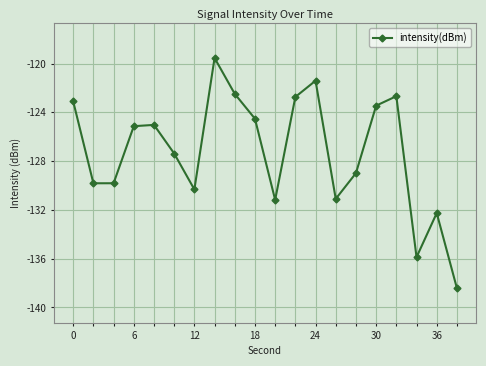

What is the difference between the maximum and minimum values?

18.9